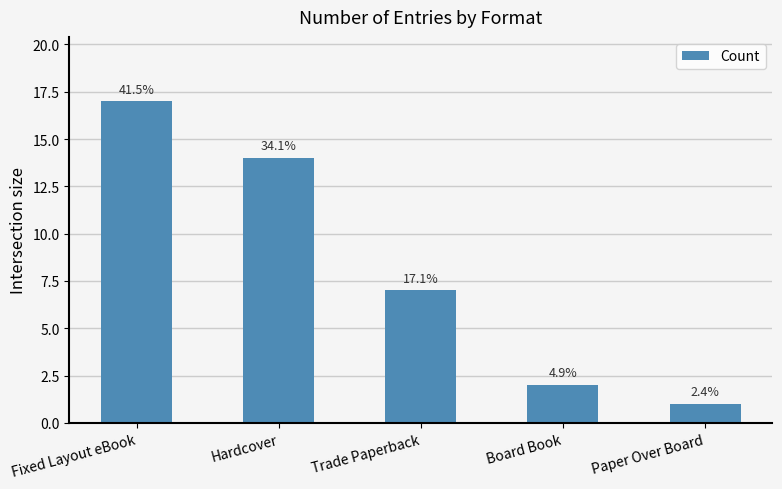

Are the bars horizontal?

No